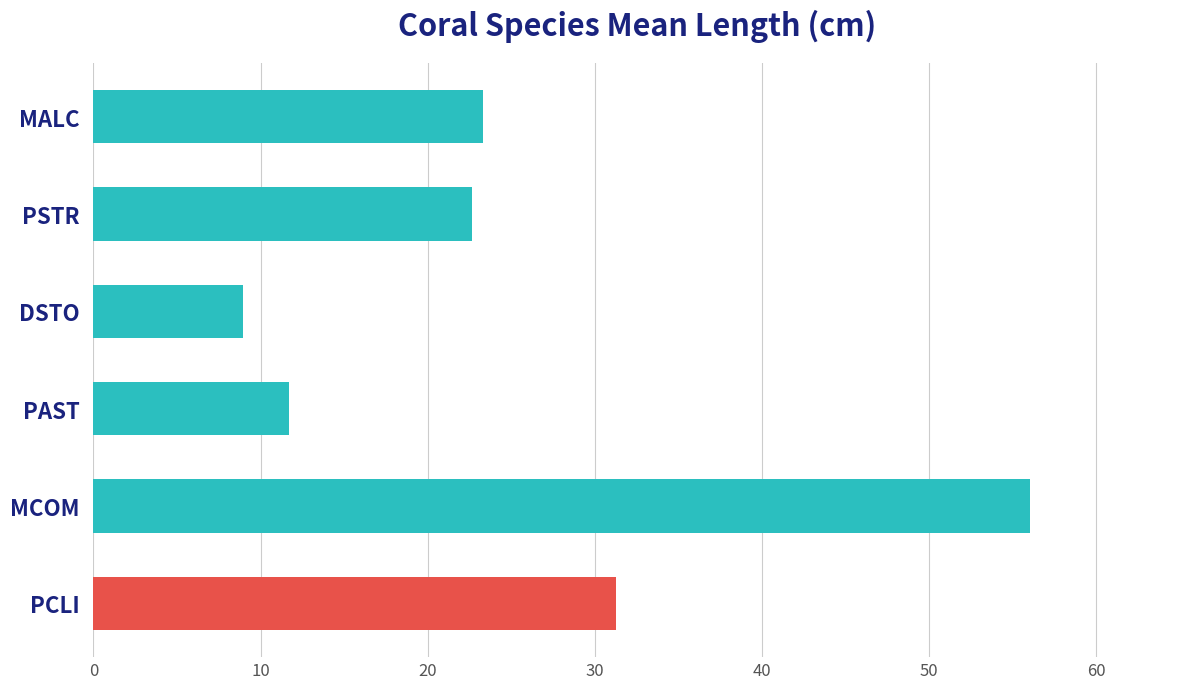

Between MCOM and DSTO, which is larger?

MCOM